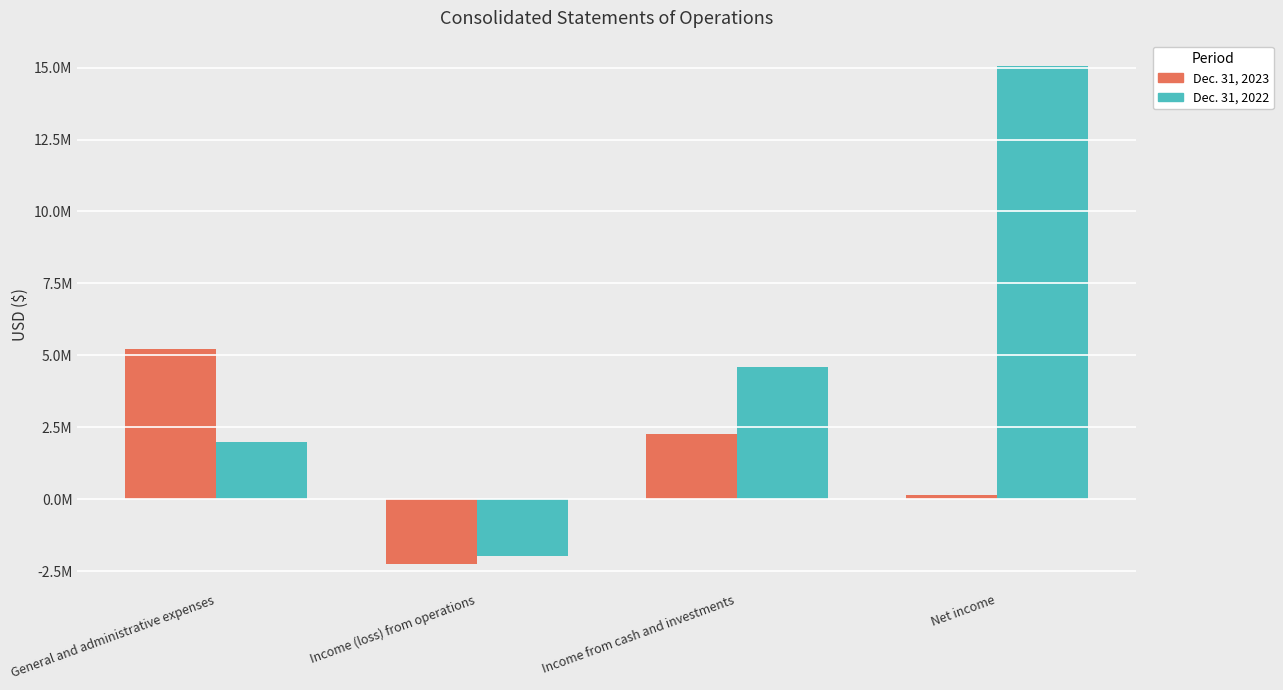

Which series has the largest range (max minus min)?

Dec. 31, 2022